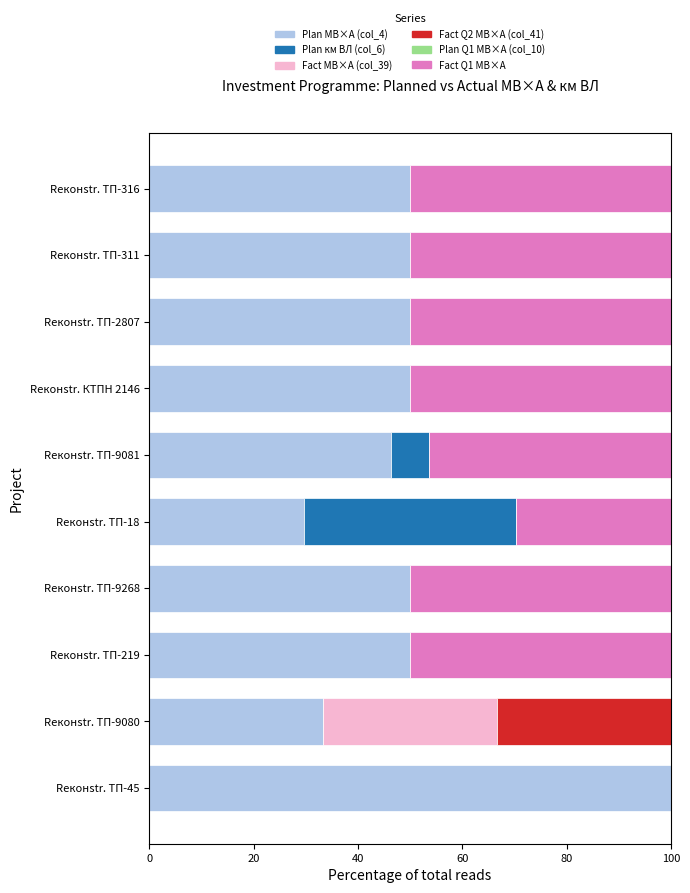

What is the total value across all series at Reконstr. ТП-316?

100.0